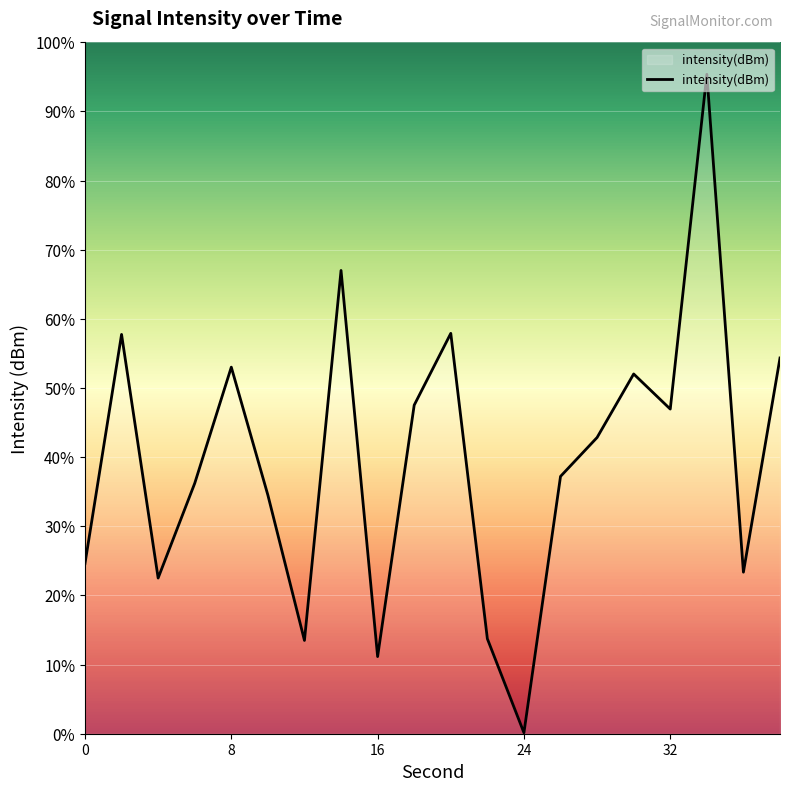

What is the greatest value displayed?

95.4